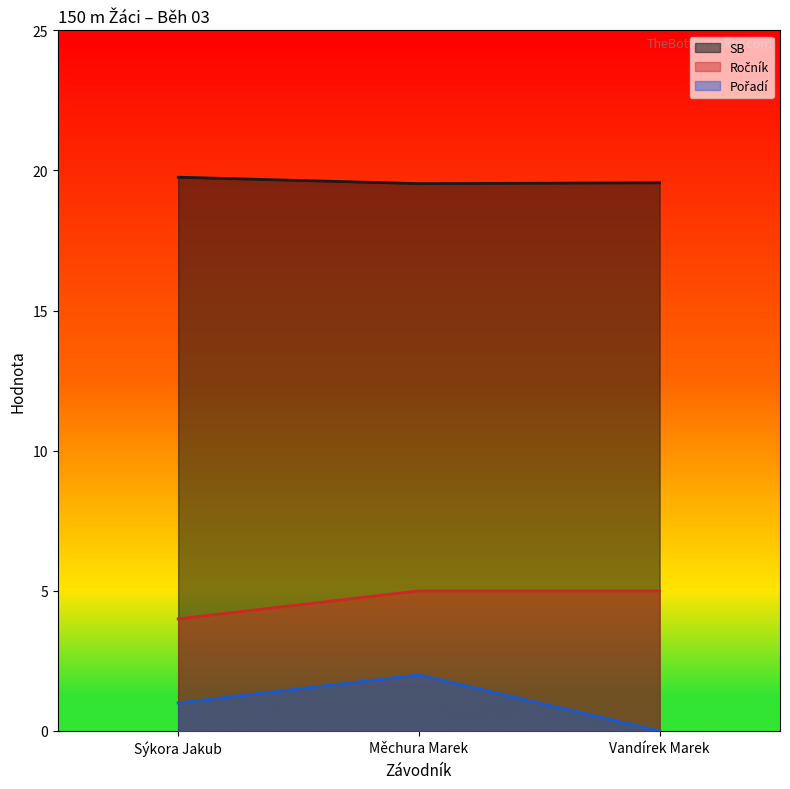

What are all the series names shown in the legend?

SB, Ročník, Pořadí